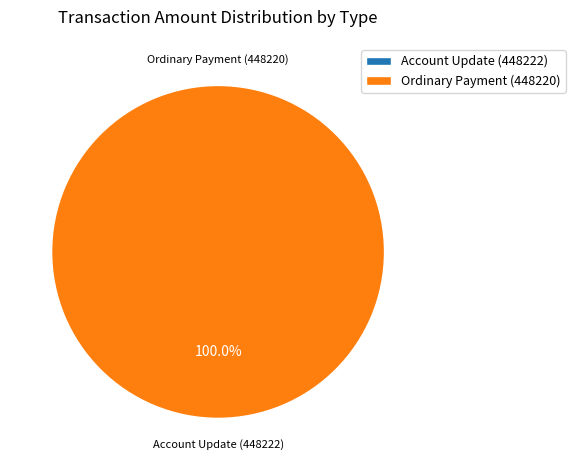

Rank the categories by value from highest to lowest.

Ordinary Payment (448220), Account Update (448222)